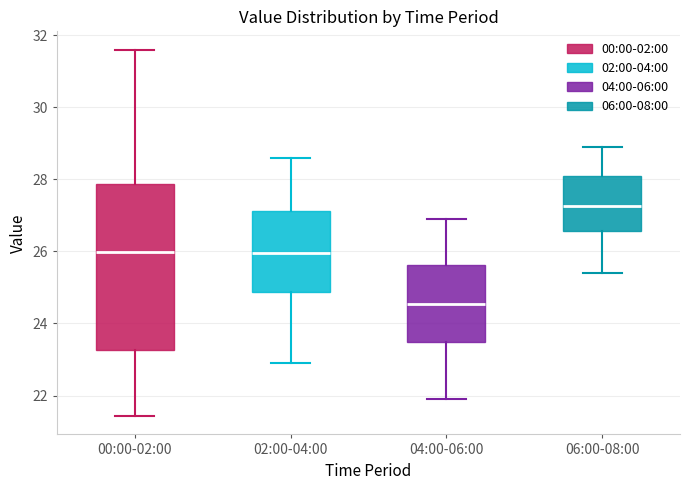

Reading left to right, transcribe this box plot: for each box, give where its median line is, the range the box spans, and where its two whiskers end, as read against the y-axis. The values are not printed on the chart, so give them approximately, as read against the axis.

00:00-02:00: median 26.0, box 23.2 to 27.8, whiskers 21.4 to 31.6
02:00-04:00: median 26.0, box 24.8 to 27.2, whiskers 23.0 to 28.6
04:00-06:00: median 24.6, box 23.4 to 25.6, whiskers 22.0 to 27.0
06:00-08:00: median 27.2, box 26.6 to 28.2, whiskers 25.4 to 29.0